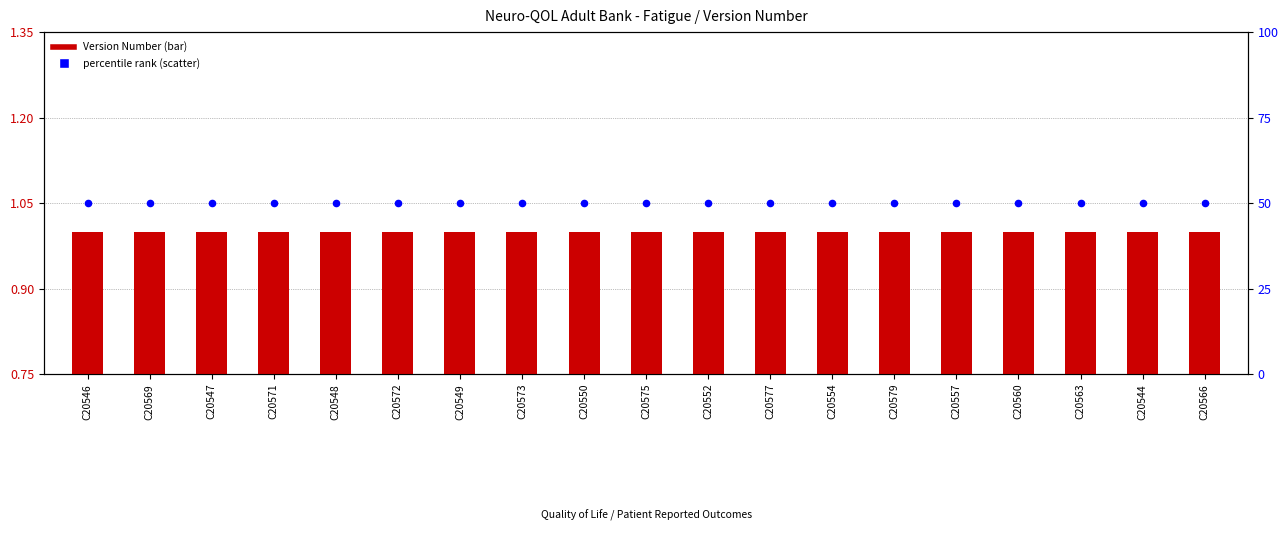

Which series has the largest Y range (max minus min)?

Version Number